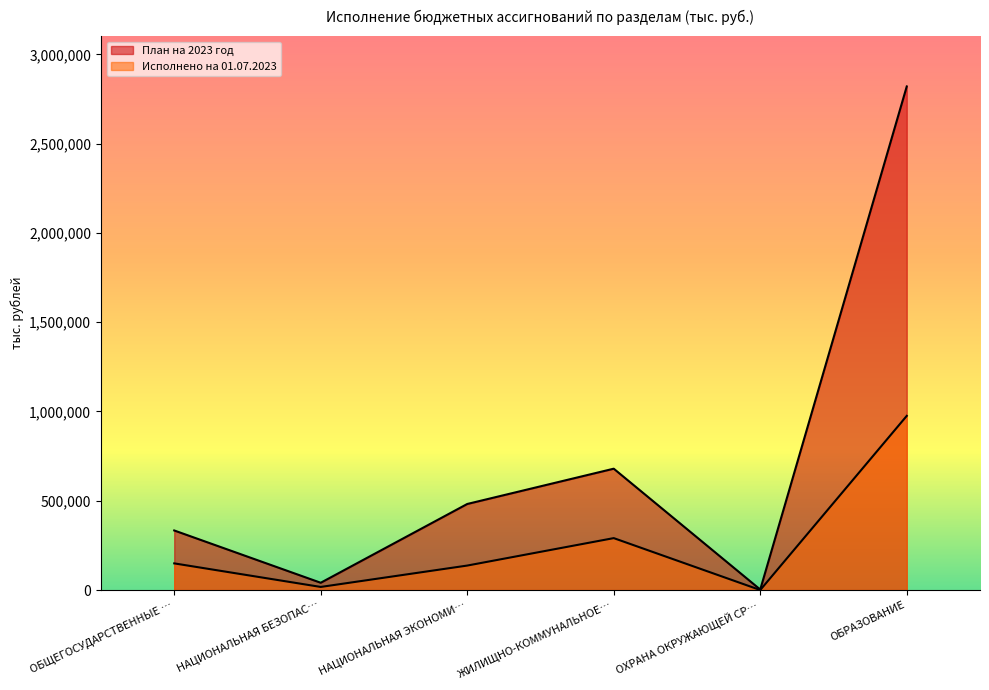

What are all the series names shown in the legend?

План на 2023 год, Исполнено на 01.07.2023